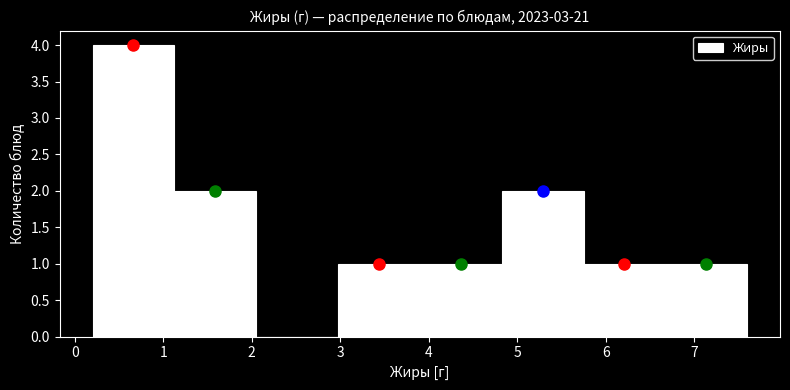

What is the height of the bar covering 3.0 to 3.9 on the x-axis? Neither the bar edges nor the heights are printed on the chart, so give them approximately, as read against the axes.

1